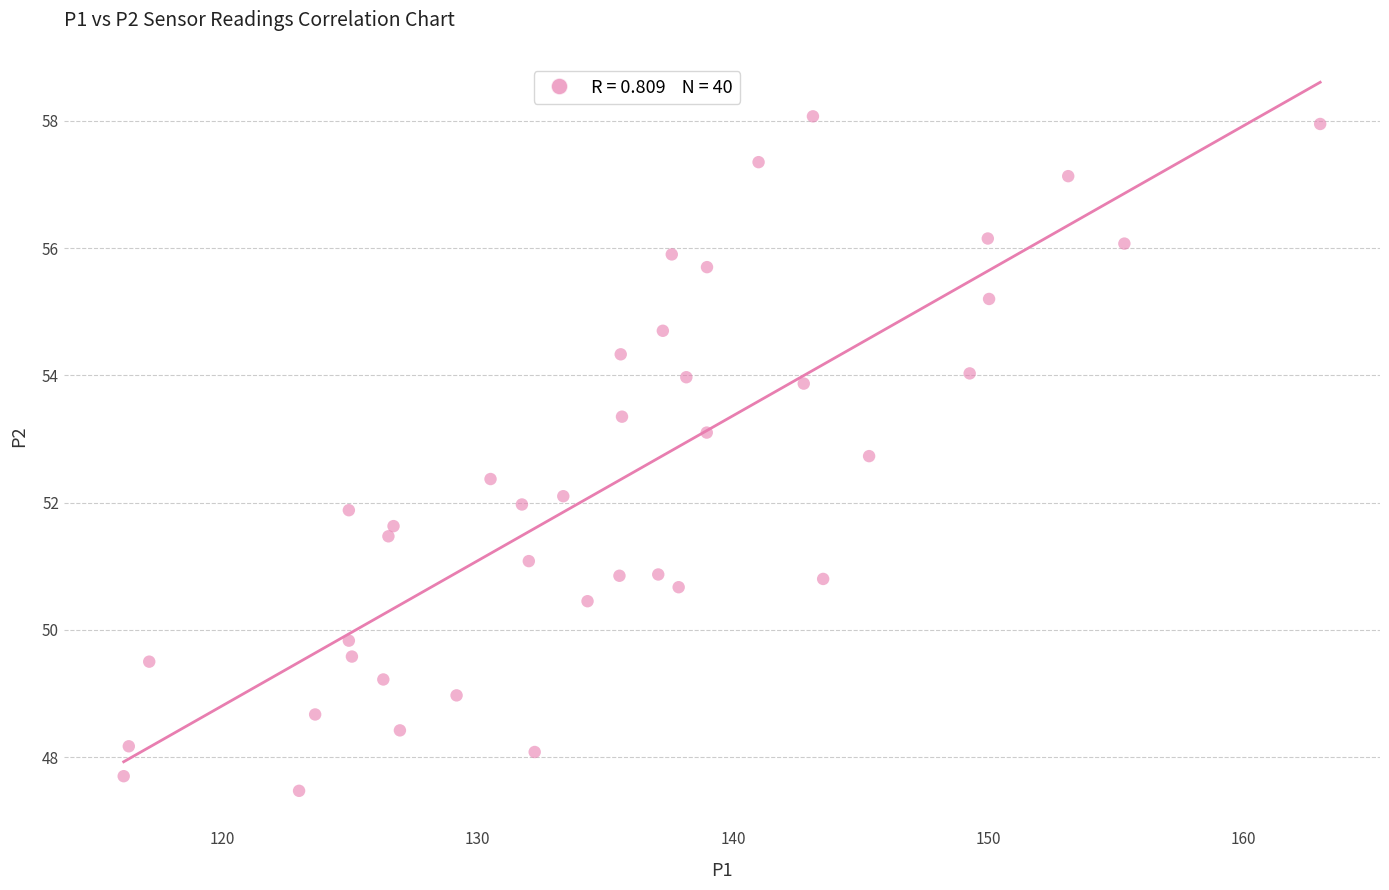

What is the range of Y values (max minus min)?

10.6